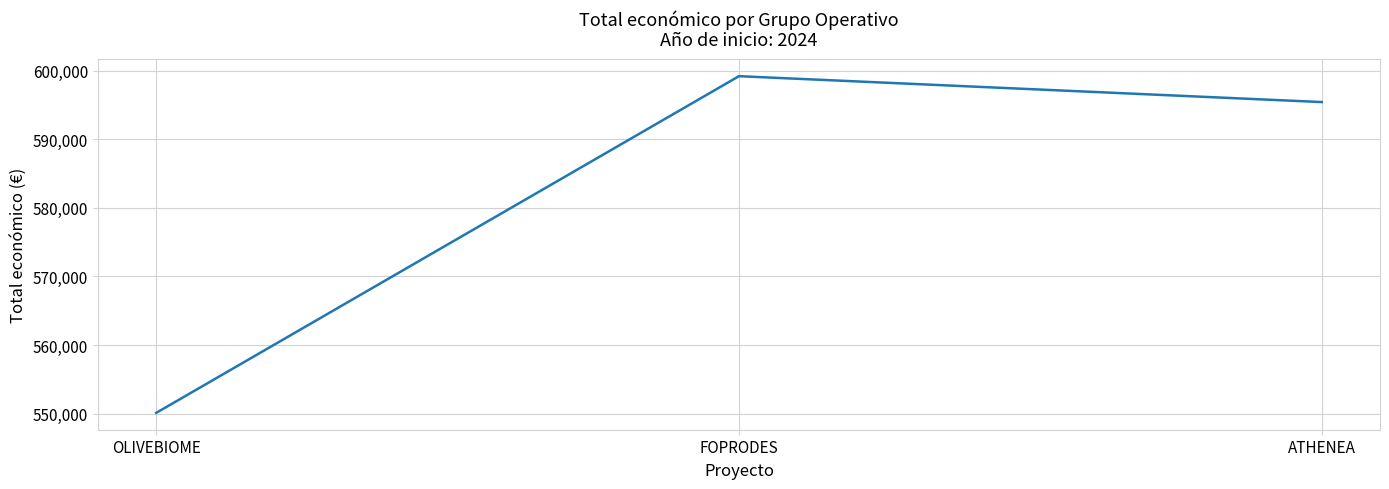

Approximately how many times larger is the value at ATHENEA compared to OLIVEBIOME?

1.1